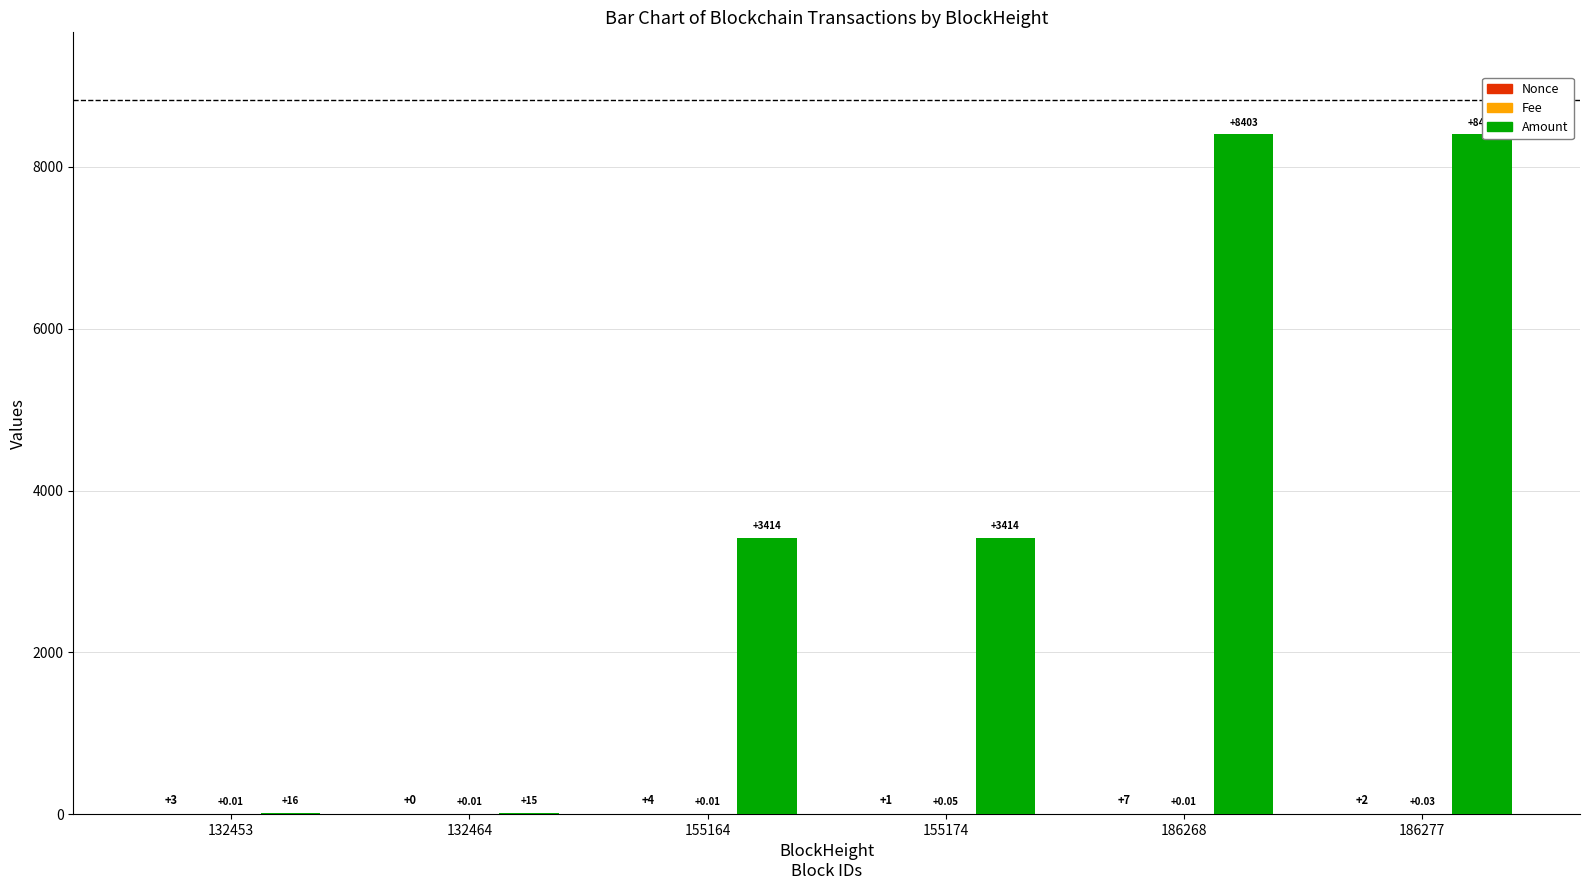

How many series are shown in this chart?

3